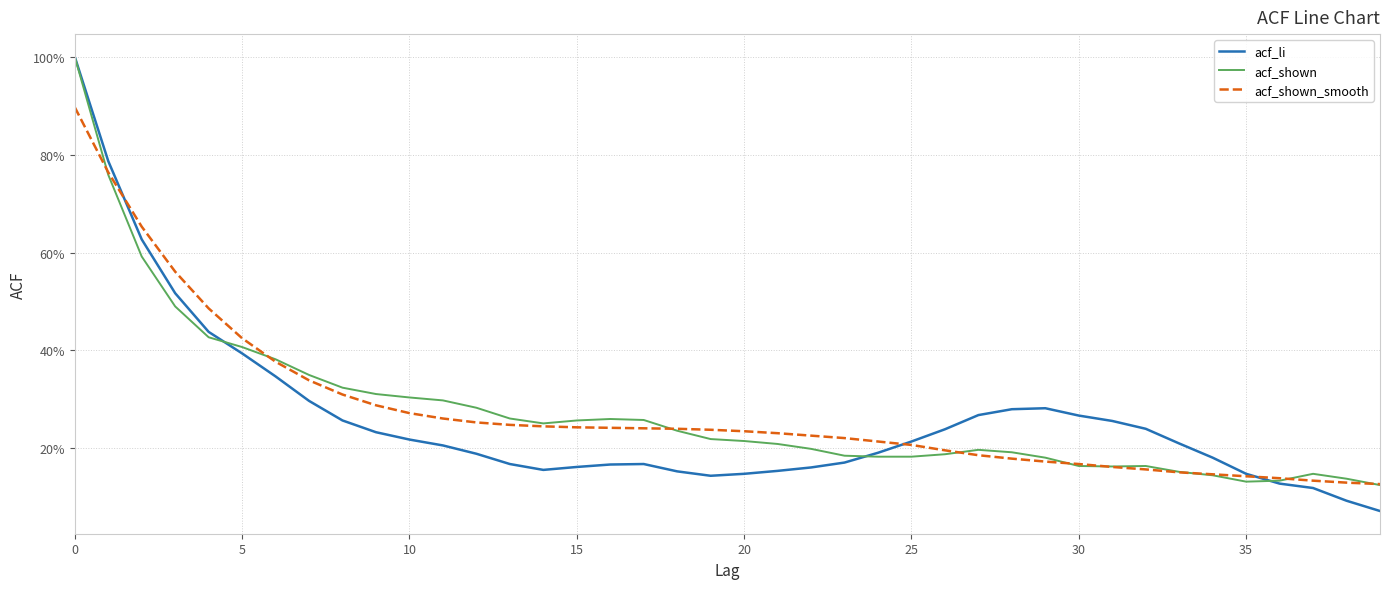

At which label does acf_shown_smooth reach its minimum?

39